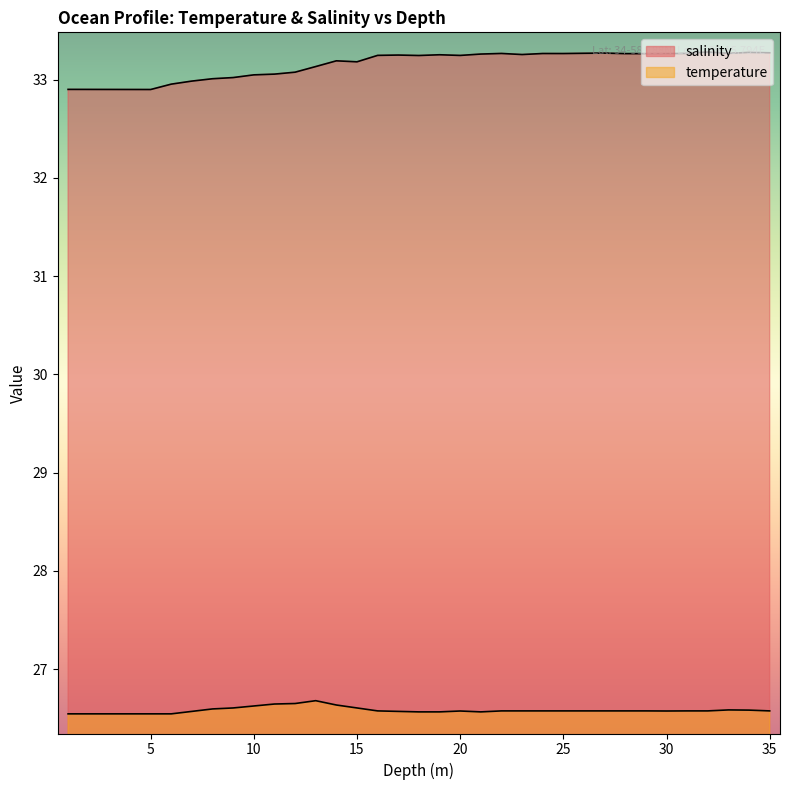

How many distinct data groups are displayed?

2